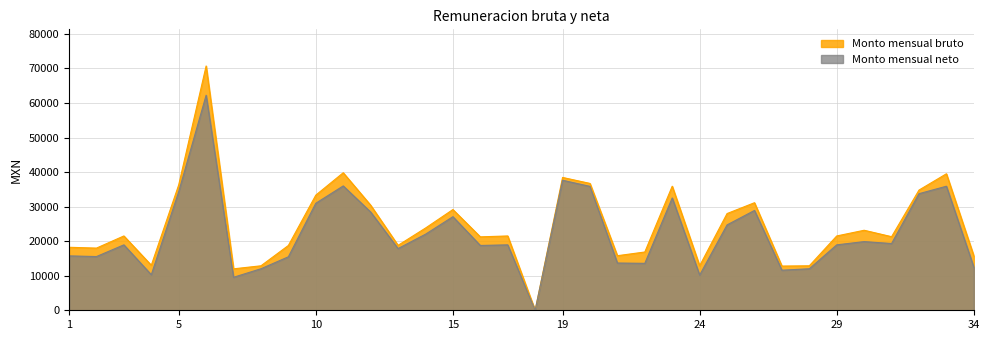

What is the difference between the Monto mensual bruto values at 14 and 2?

5800.5